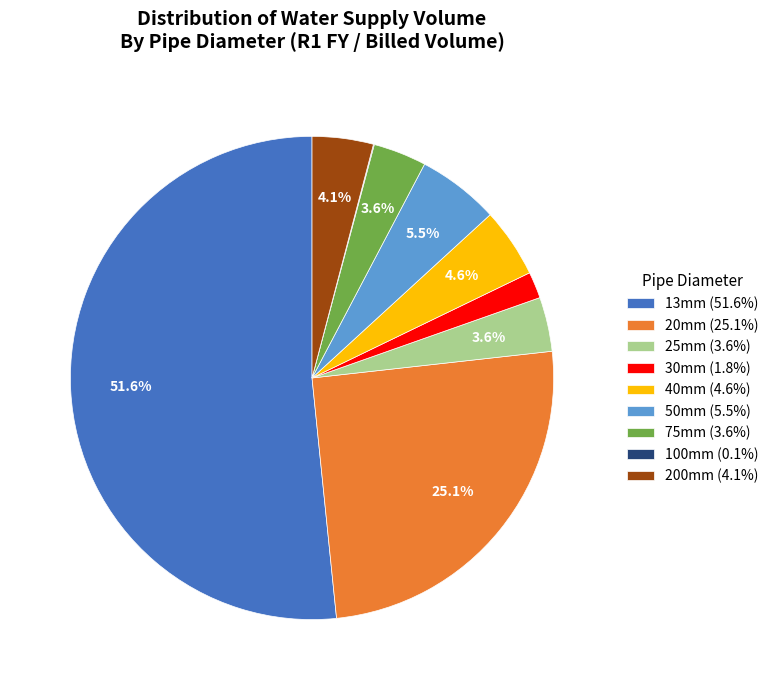

What is the majority slice?

13mm